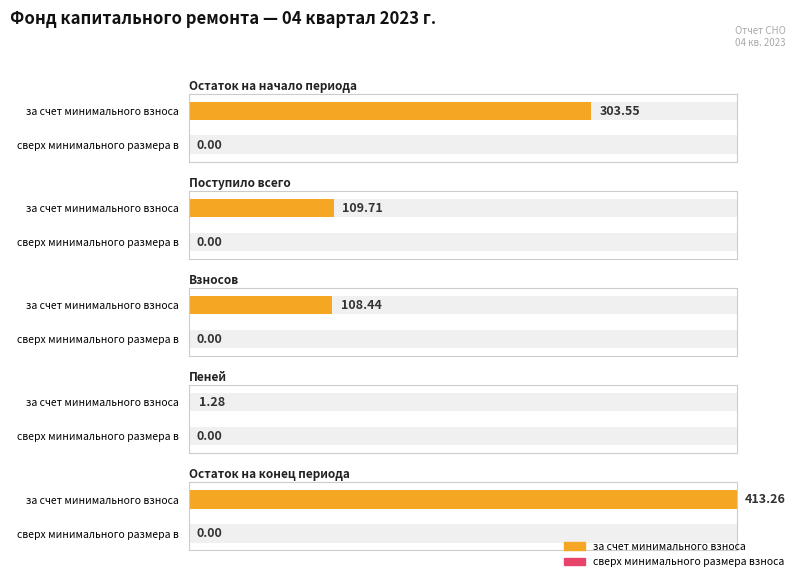

What is the sum of all за счет минимального взноса values?

936.2